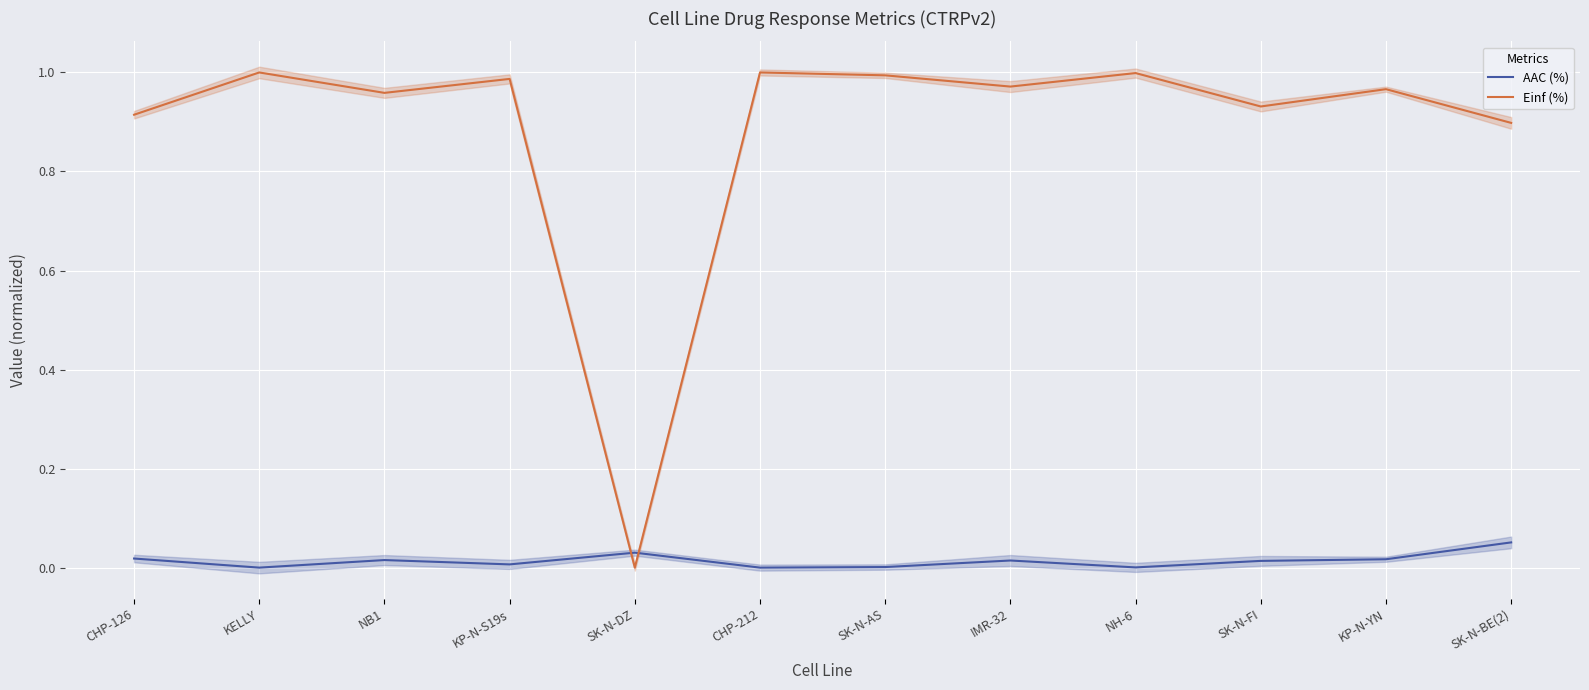

Does the chart display data point markers on the line(s)?

No